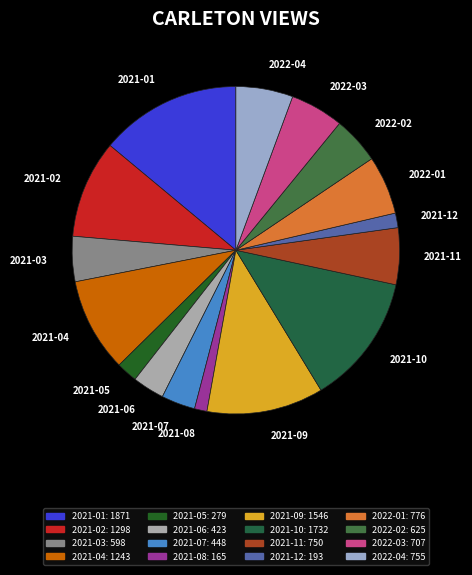

Do 2021-04 and 2021-08 together represent more than half of the pie?

No